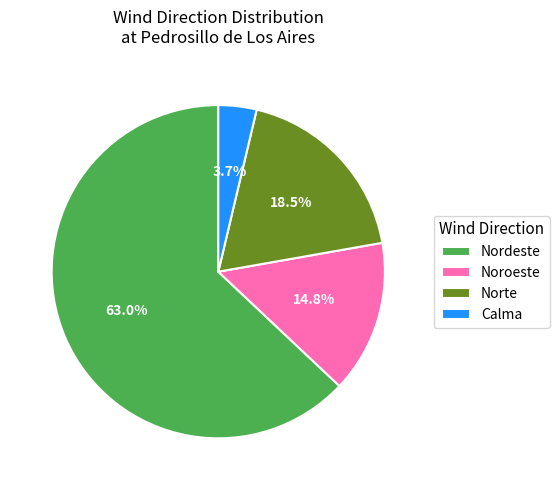

Approximately how many times larger is the value at Norte compared to Calma?

5.0